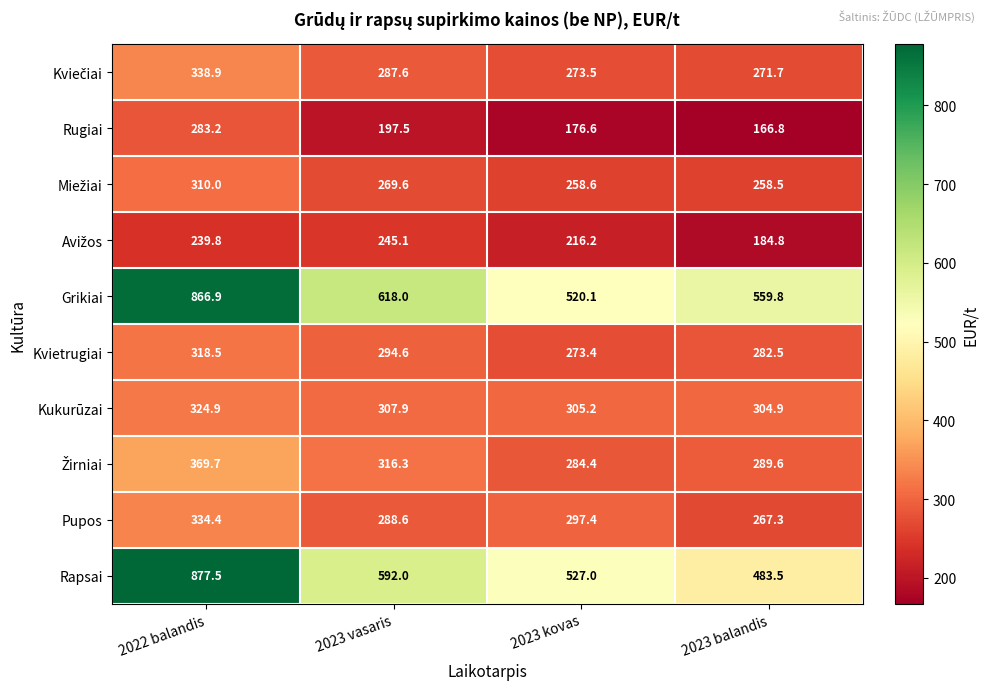

Is it true that Rugiai equals 179.7 at 2022 balandis?

False